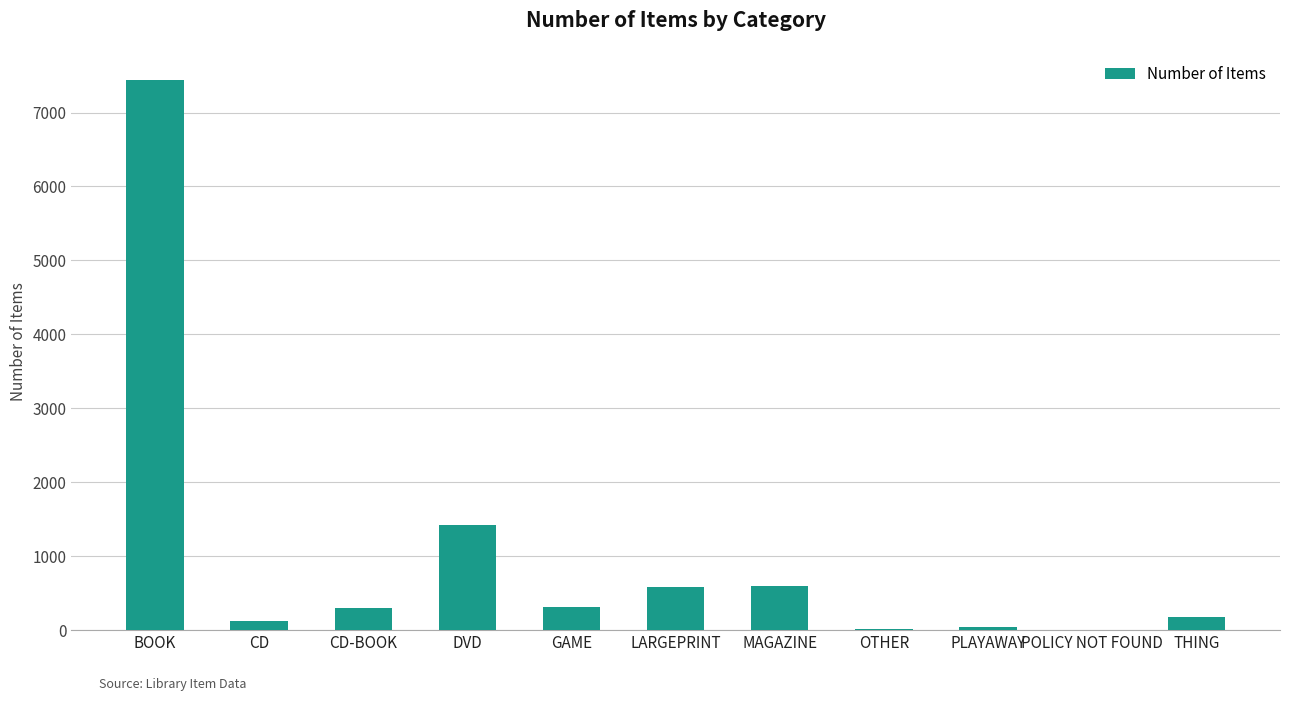

Read the value at DVD.

1418